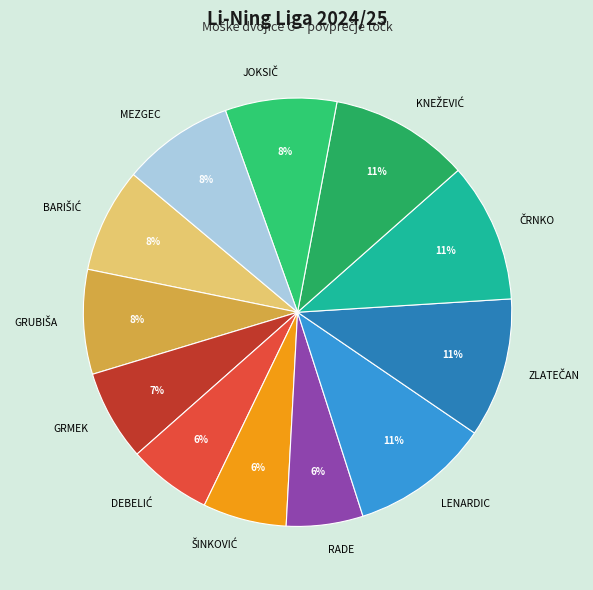

Is there a majority slice in this chart?

No